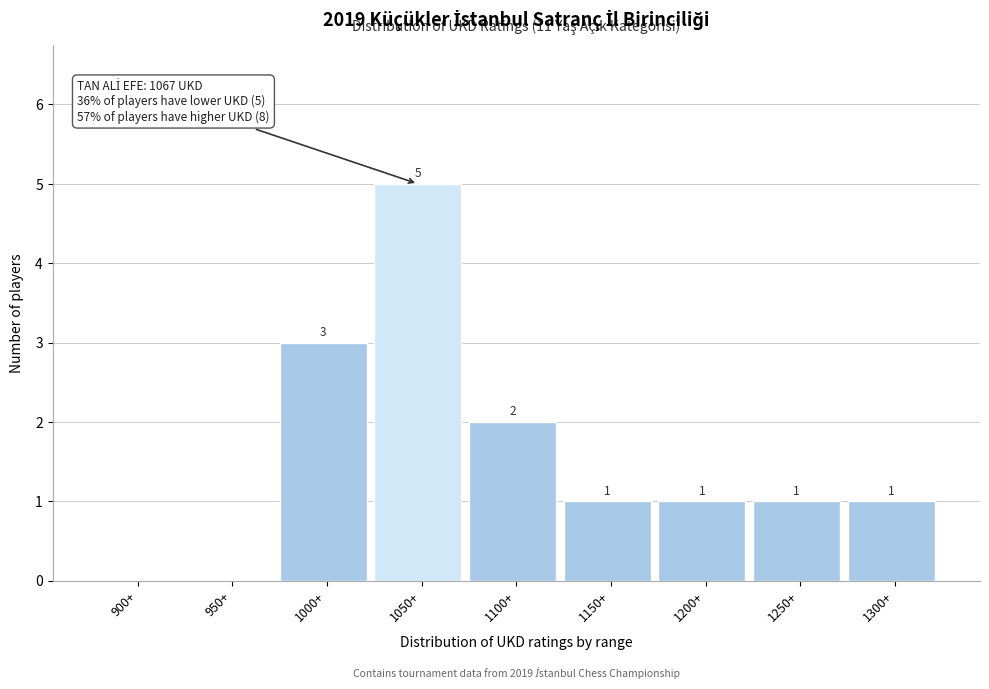

Reading left to right, extract all data points from this chart.

900+=0	950+=0	1000+=3	1050+=5	1100+=2	1150+=1	1200+=1	1250+=1	1300+=1